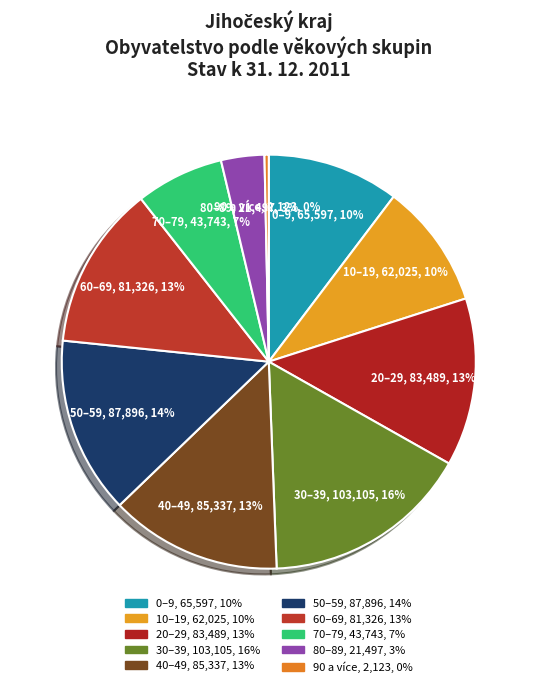

Count the number of slices in the pie.

10